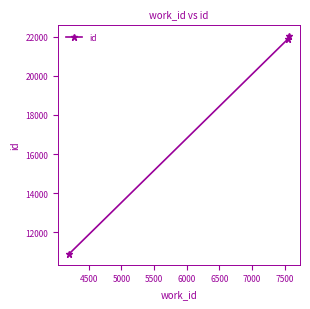

What is the smallest value displayed?

10899